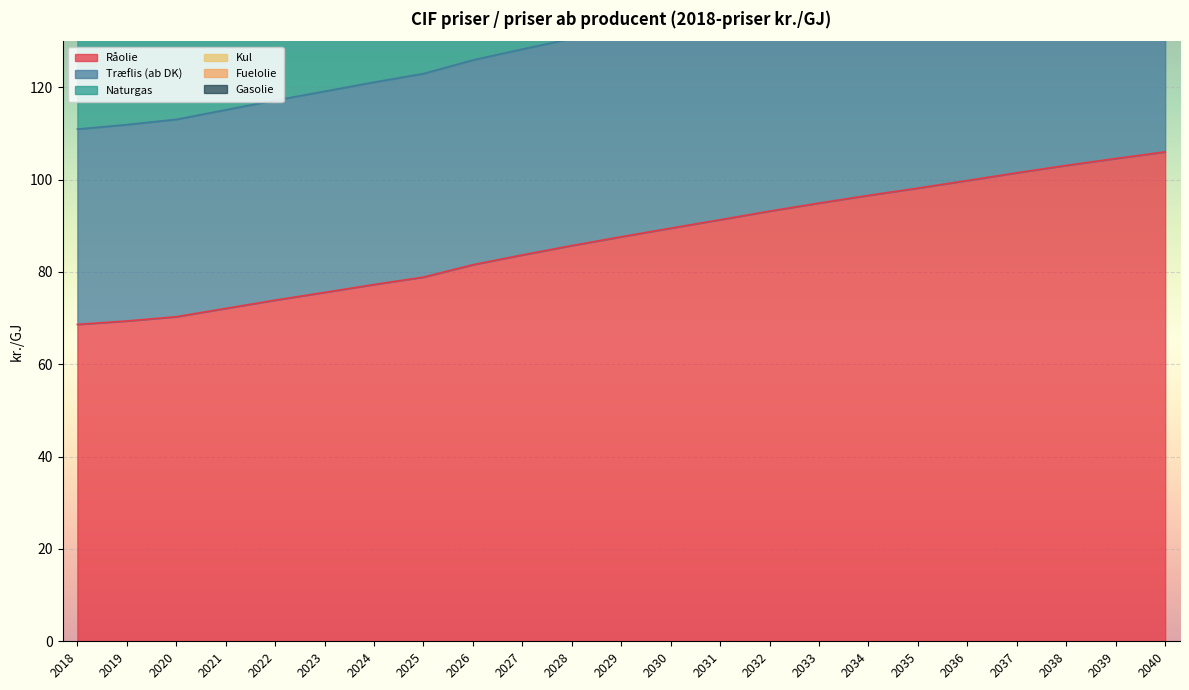

Is it true that Gasolie equals 302.2 at 2035?

True